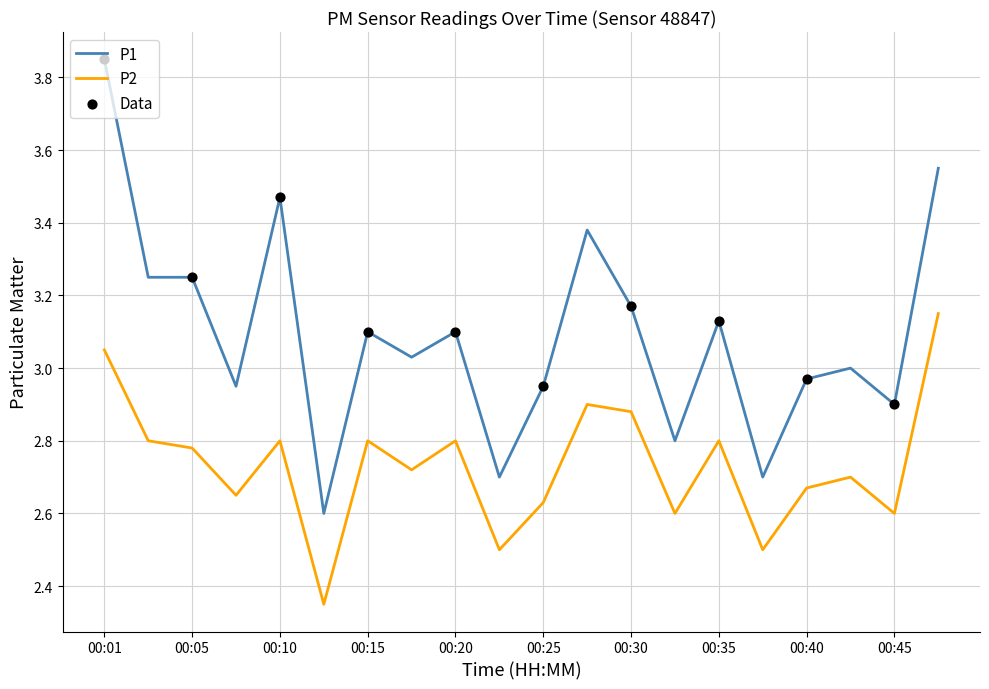

What is the difference between the maximum and minimum values in the P2 series?

0.8